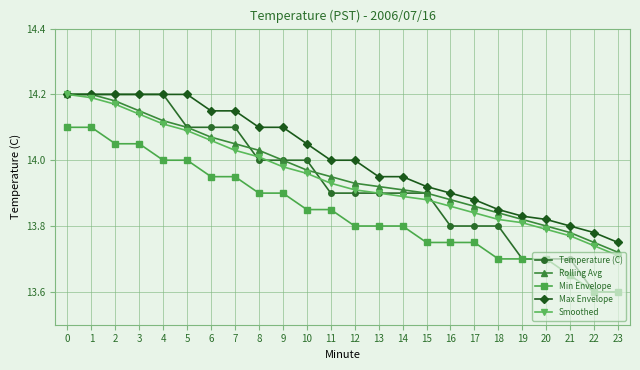

What is the minimum value shown in the chart?

13.6